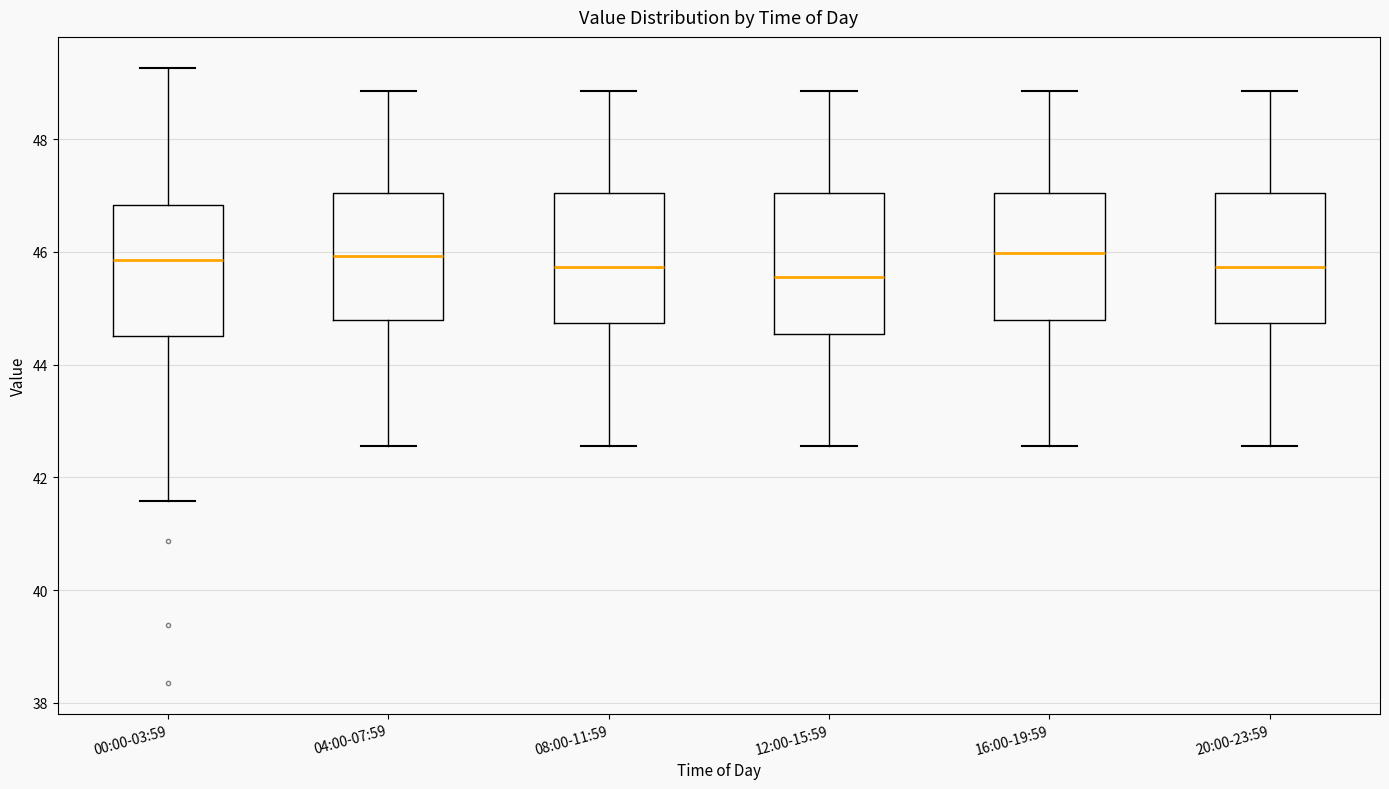

Reading left to right, transcribe this box plot: for each box, give where its median line is, the range the box spans, and where its two whiskers end, as read against the y-axis. The values are not printed on the chart, so give them approximately, as read against the axis.

00:00-03:59: median 45.8, box 44.6 to 46.8, whiskers 41.6 to 49.2
04:00-07:59: median 46.0, box 44.8 to 47.0, whiskers 42.6 to 48.8
08:00-11:59: median 45.8, box 44.8 to 47.0, whiskers 42.6 to 48.8
12:00-15:59: median 45.6, box 44.6 to 47.0, whiskers 42.6 to 48.8
16:00-19:59: median 46.0, box 44.8 to 47.0, whiskers 42.6 to 48.8
20:00-23:59: median 45.8, box 44.8 to 47.0, whiskers 42.6 to 48.8